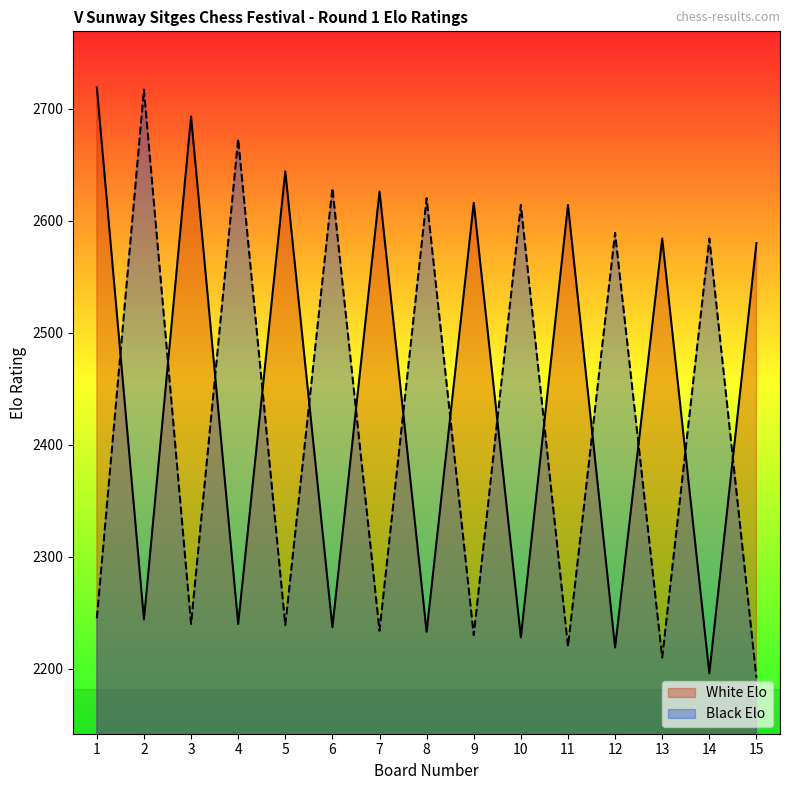

What are all the series names shown in the legend?

White Elo, Black Elo